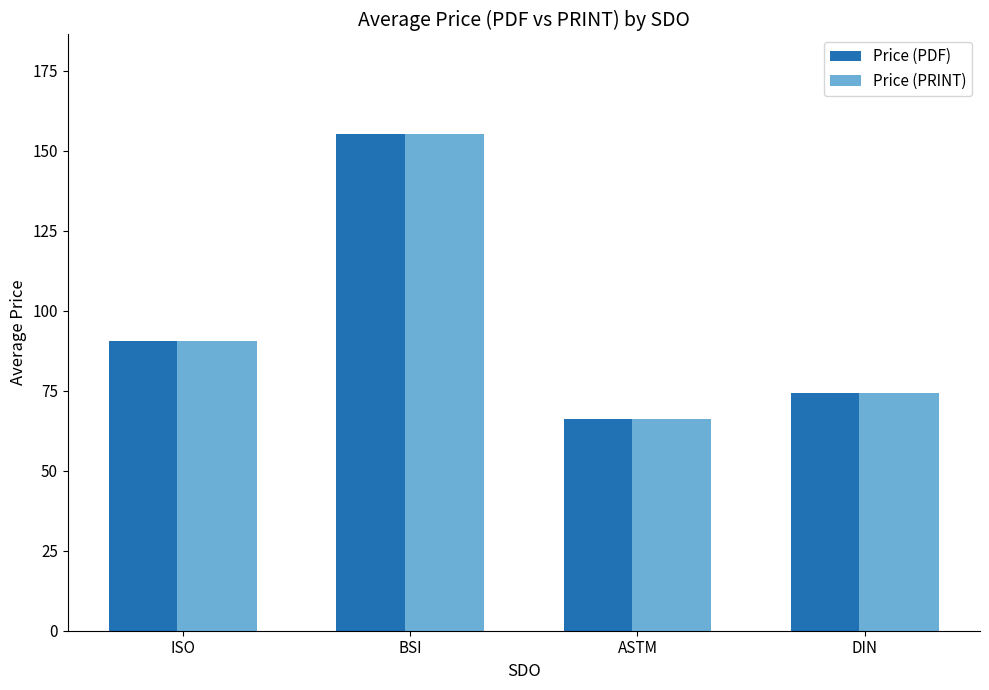

Is the value of Price (PDF) at ISO greater than the value of Price (PRINT) at ASTM?

Yes